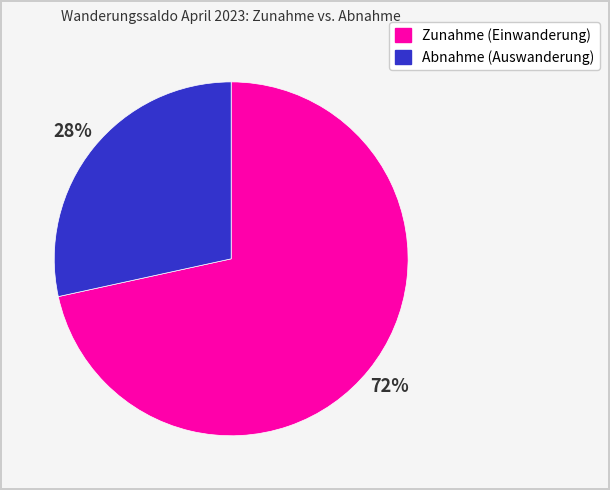

Is there any slice that represents more than half of the pie?

Yes